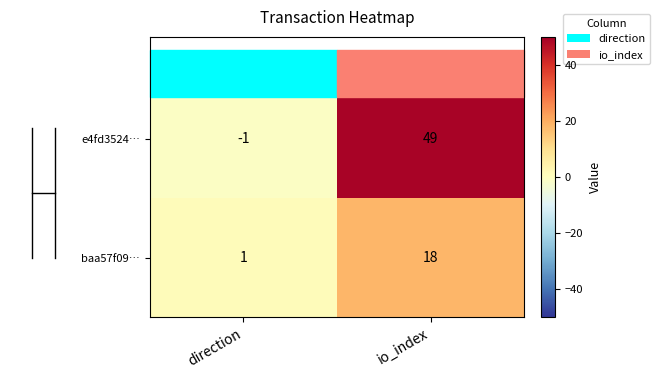

The e4fd3524… series shows 49 at io_index. True or false?

True